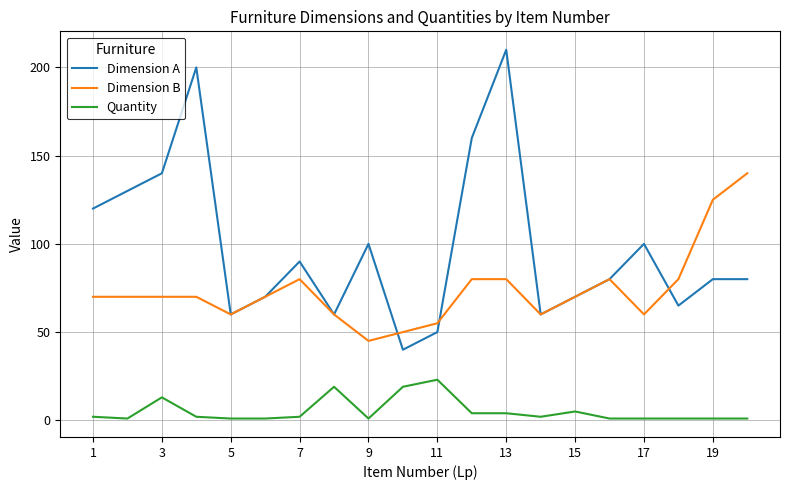

Which series has the largest range (max minus min)?

Dimension A